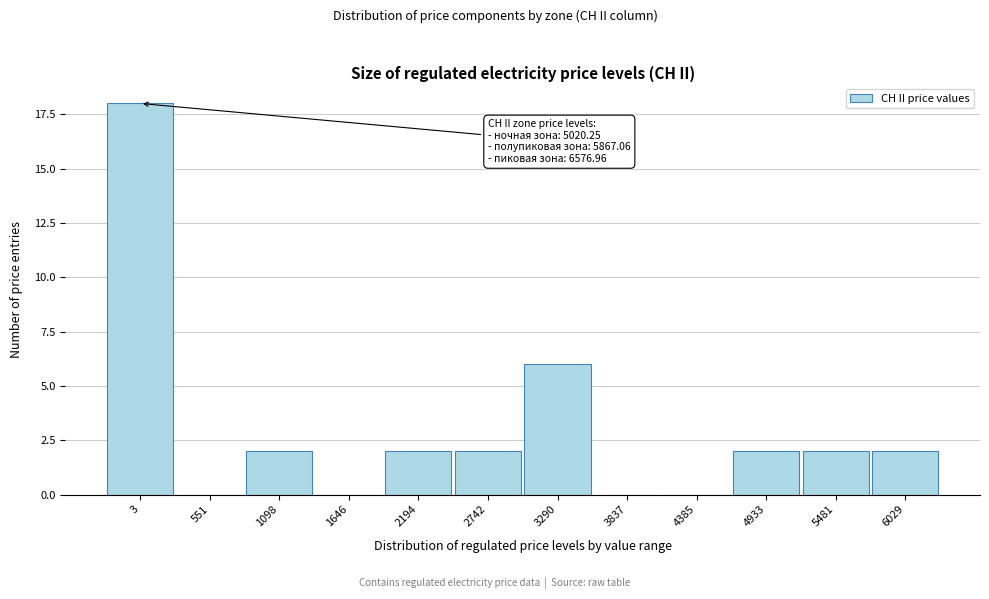

Reading left to right, transcribe all the data shown in this chart.

3=18	551=0	1098=2	1646=0	2194=2	2742=2	3290=6	3837=0	4385=0	4933=2	5481=2	6029=2